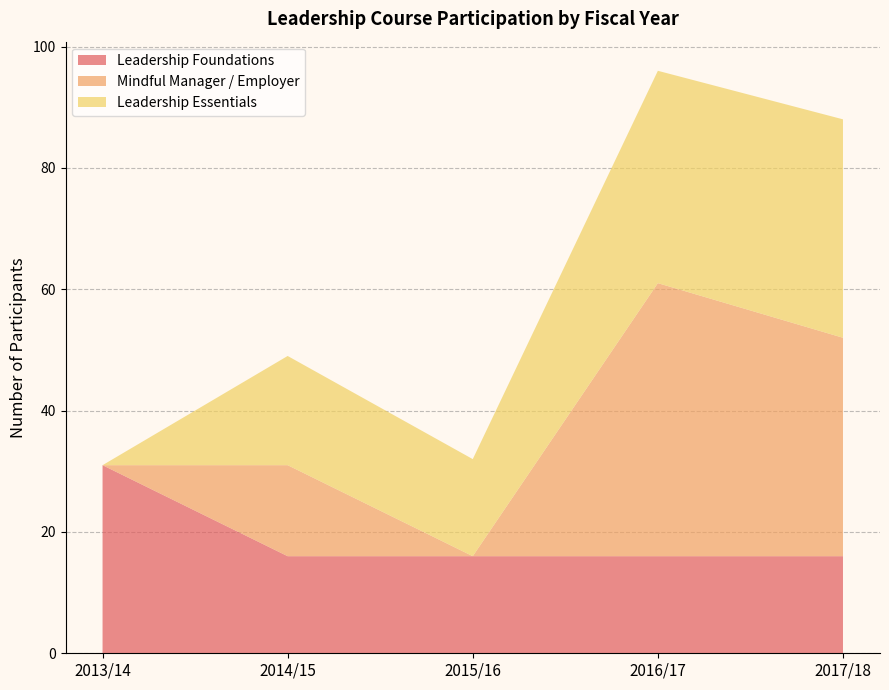

Reading left to right, what are all the values shown in this chart?

Leadership Foundations: 31	16	16	16	16
Mindful Manager / Employer: 0	15	0	45	36
Leadership Essentials: 0	18	16	35	36